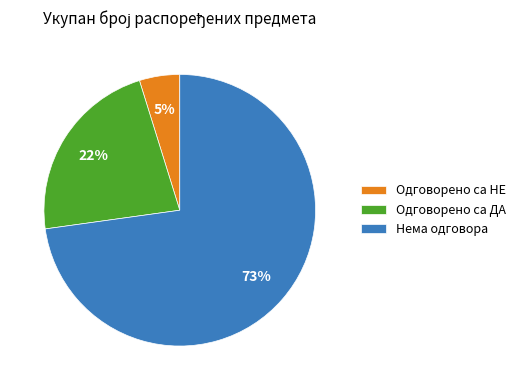

To the nearest percent, what is the combined percentage of Одговорено са НЕ and Одговорено са ДА?

27%